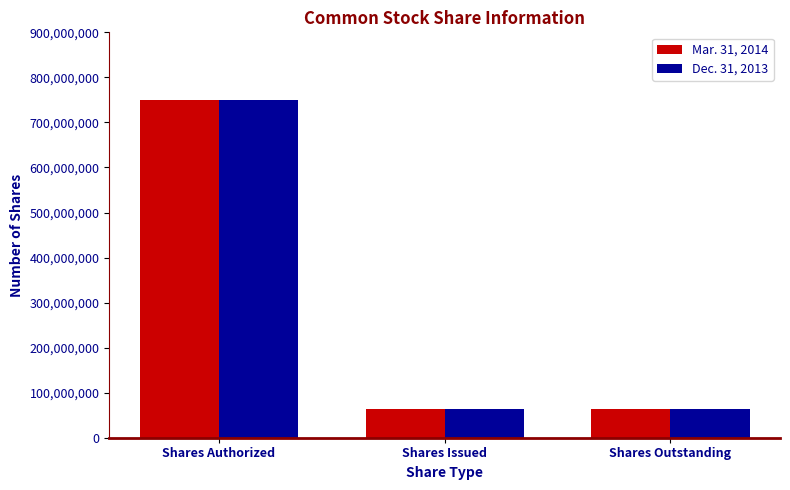

How many values in the Mar. 31, 2014 series exceed 63800000?

1